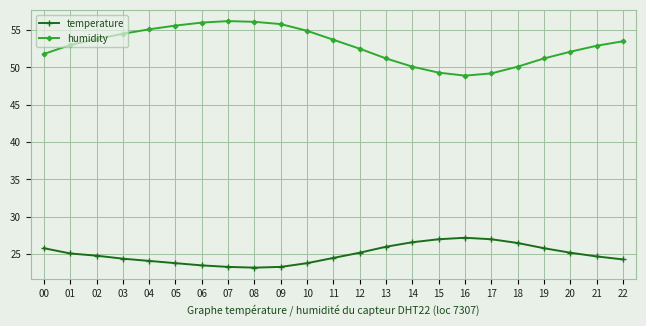

Rank the series at 06 from highest to lowest value.

humidity, temperature